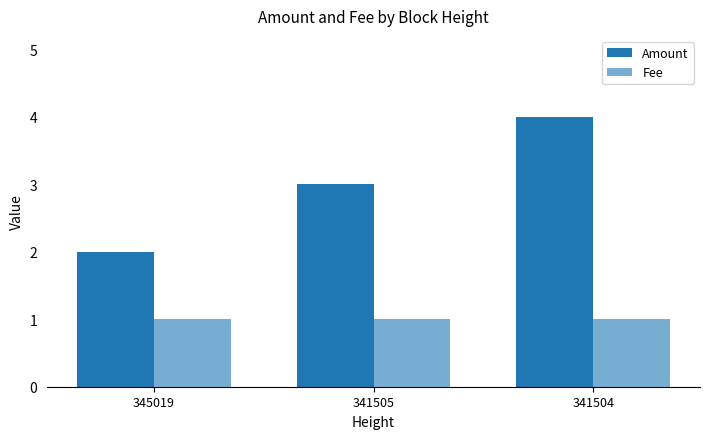

What is the sum of all Fee values?

3.0